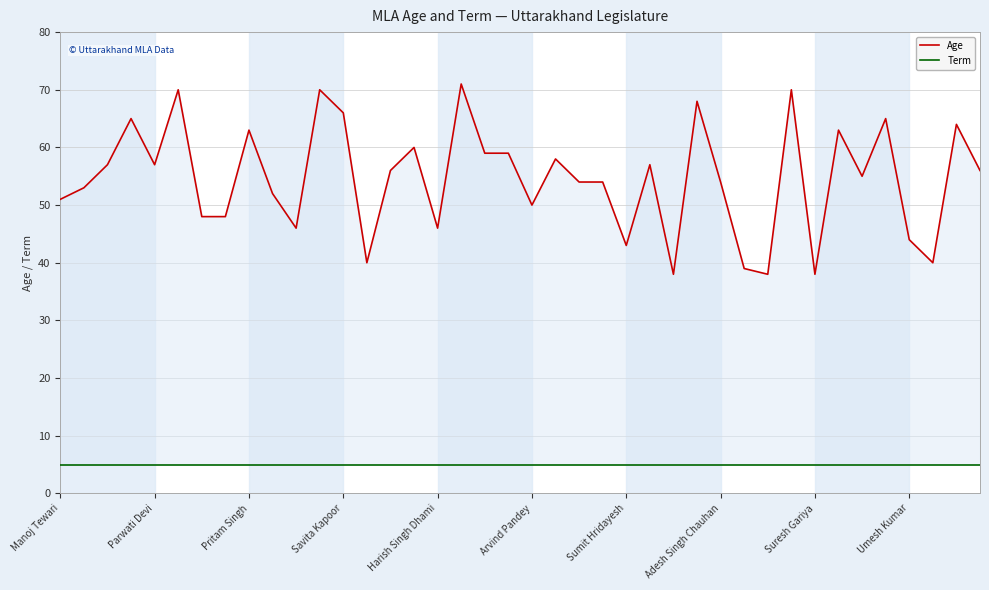

Which series has the largest range (max minus min)?

Age